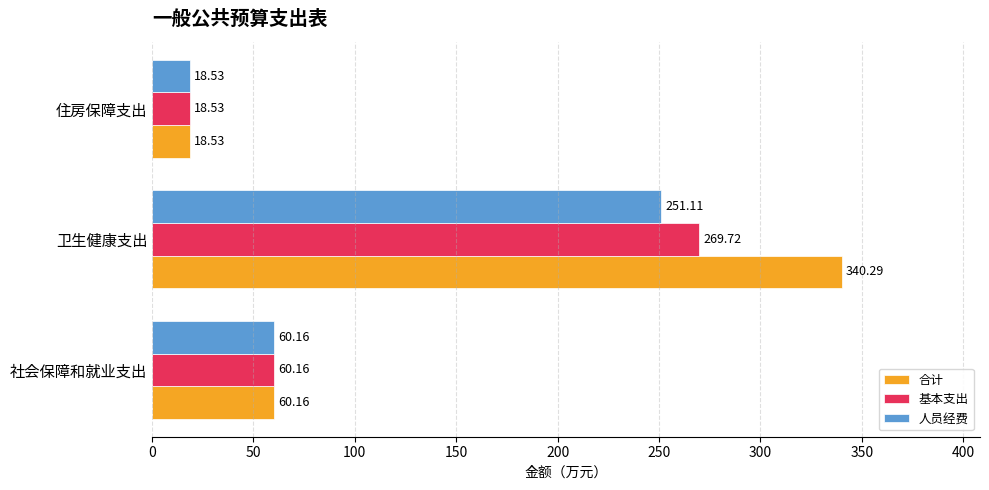

What is the spread (max minus min) of values at 卫生健康支出?

89.2